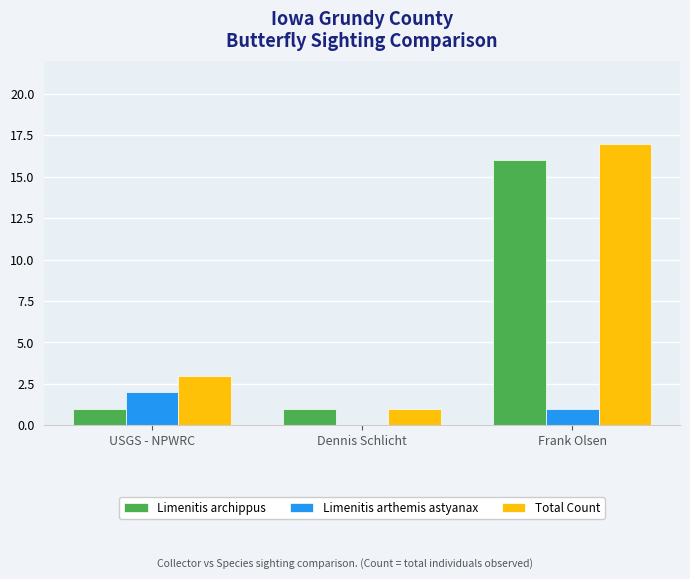

What is the sum of all Total Count values?

21